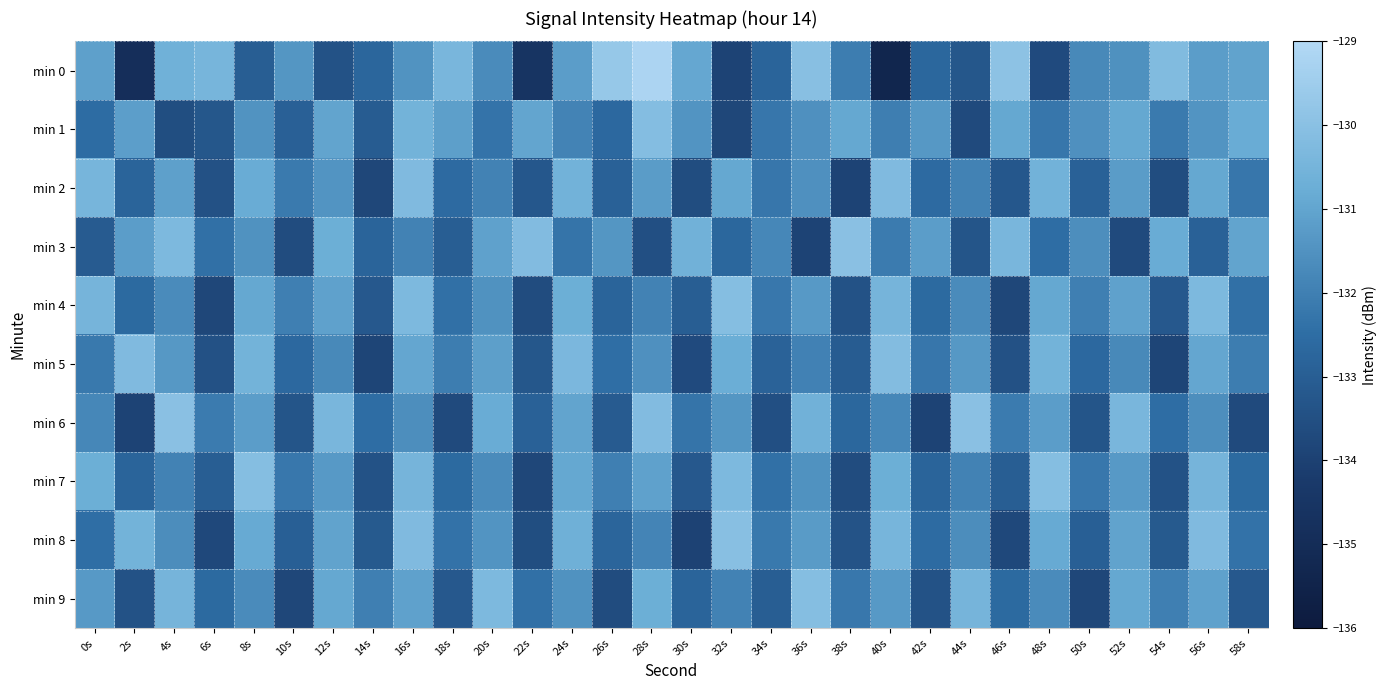

Which category has the lowest value across all series?

40s